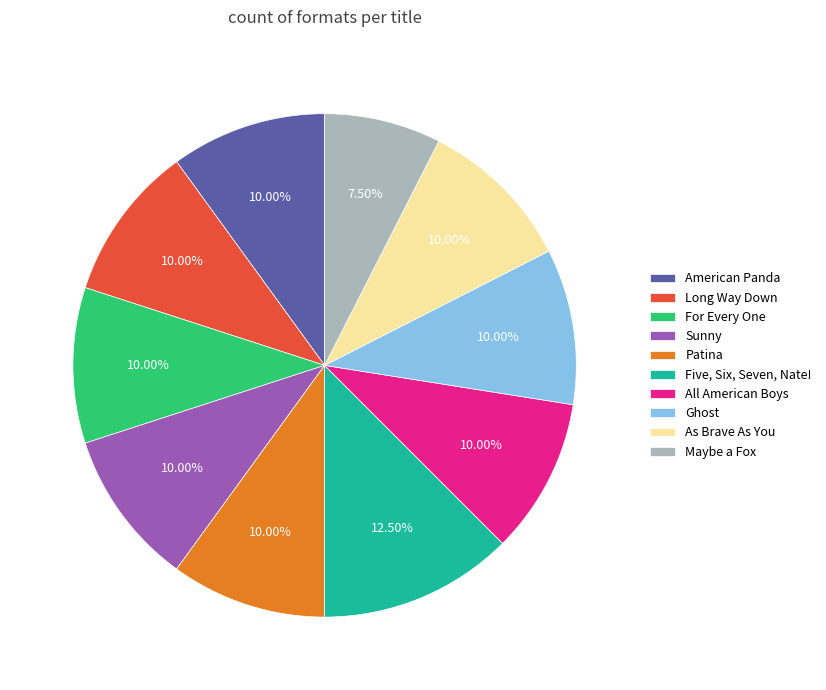

Count the number of slices in the pie.

10